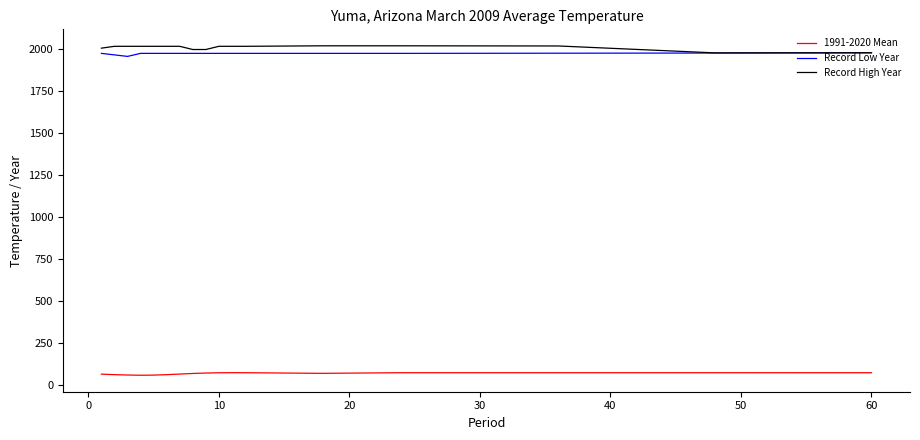

How many values in the 1991-2020 Mean series exceed 70?

10